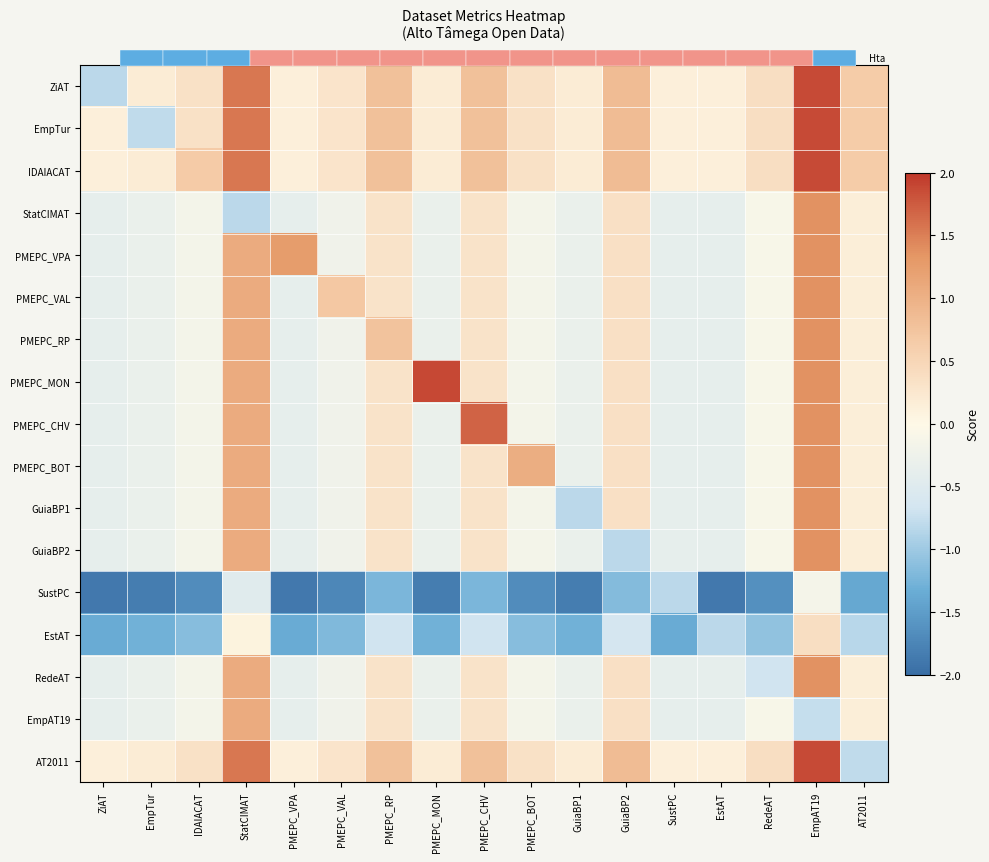

At which label does PMEPC_RP first exceed 0?

StatCIMAT